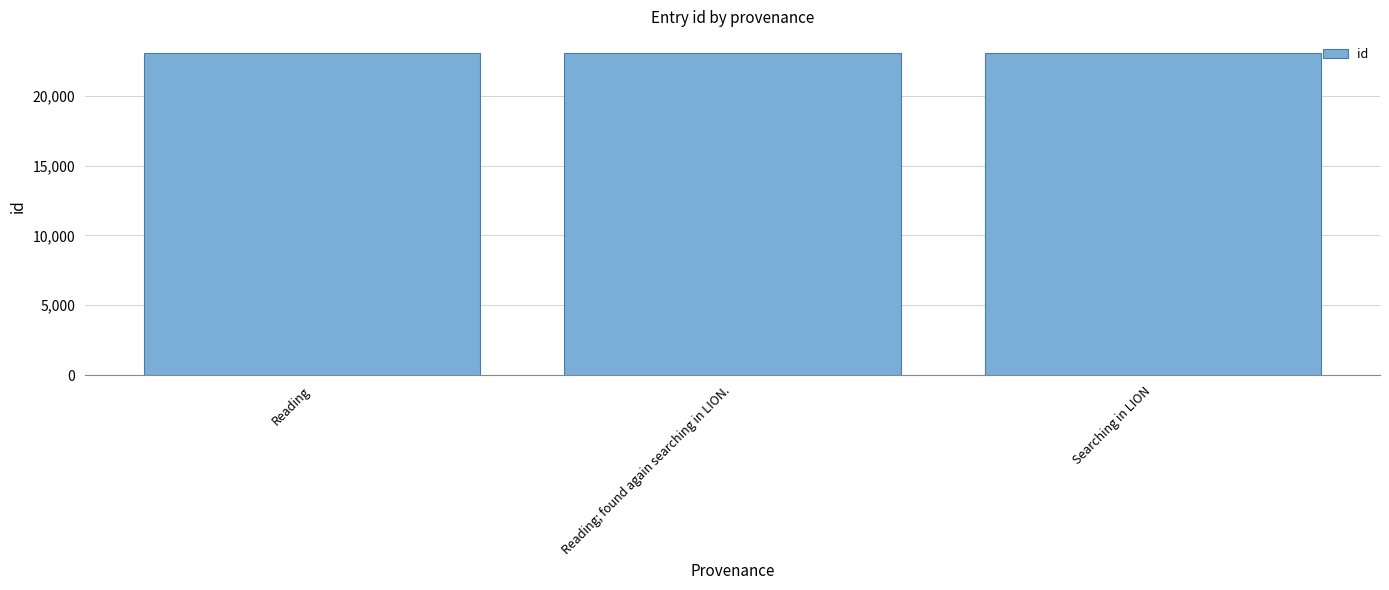

What is the smallest value displayed?

23043.0